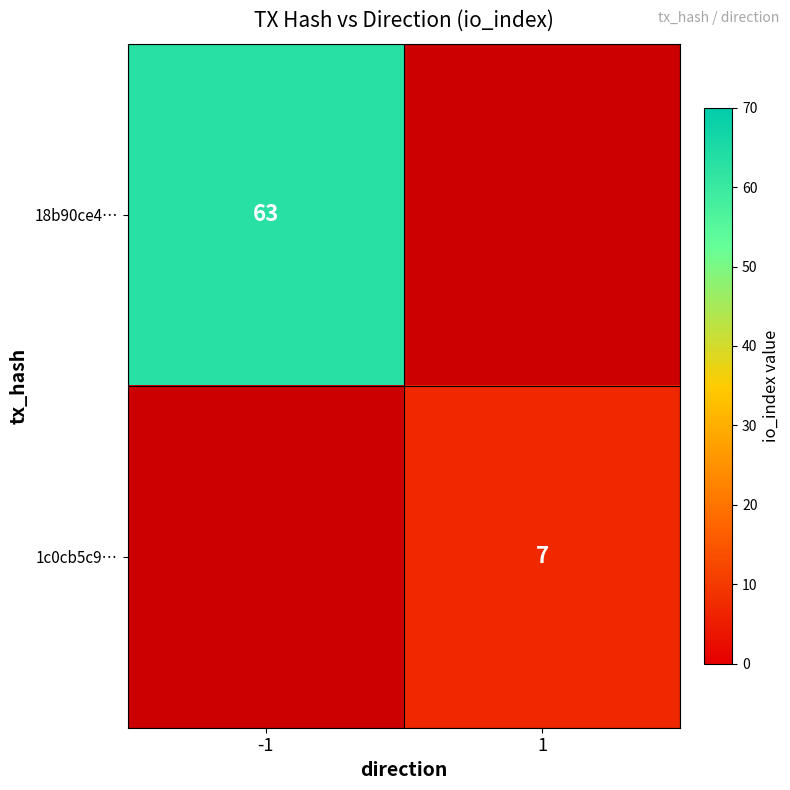

True or false: 1c0cb5c9… has a value of 7 at 1.

True